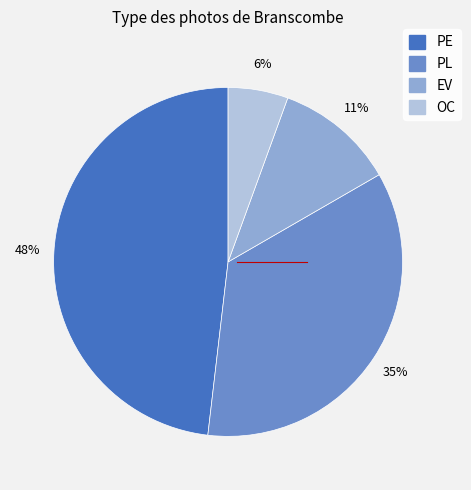

True or false: PE accounts for 36% of the total.

False